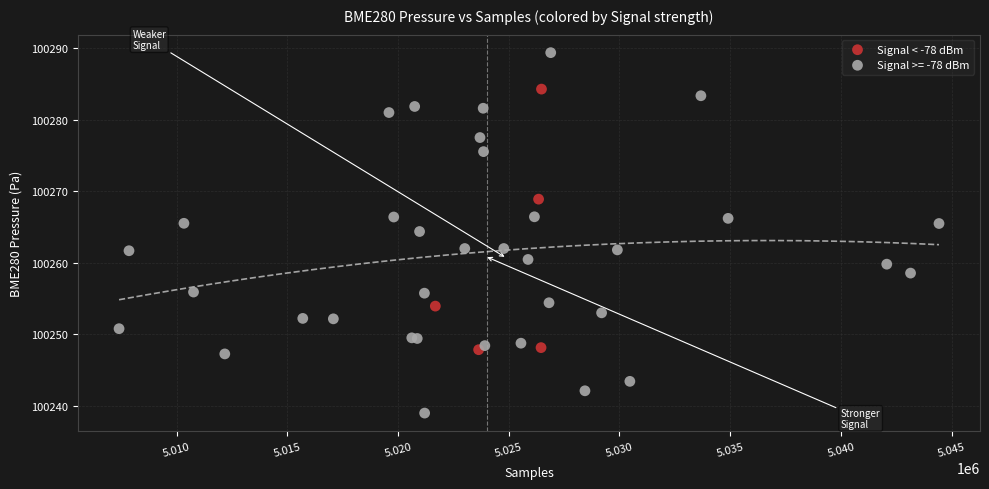

Which series reaches the maximum Y coordinate?

Signal >= -78 dBm